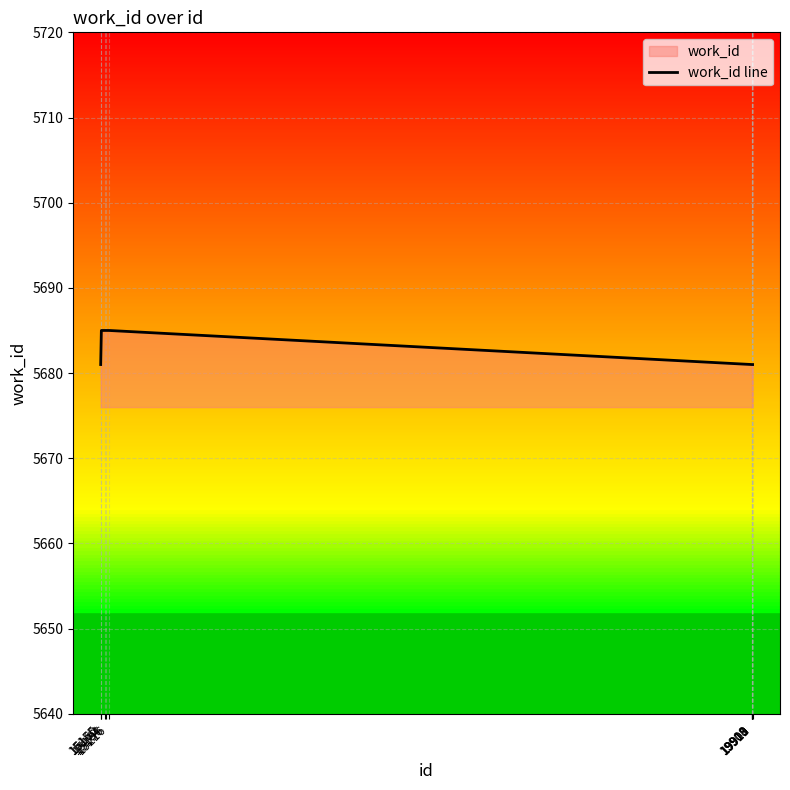

How many values are between 5681 and 5685?

10